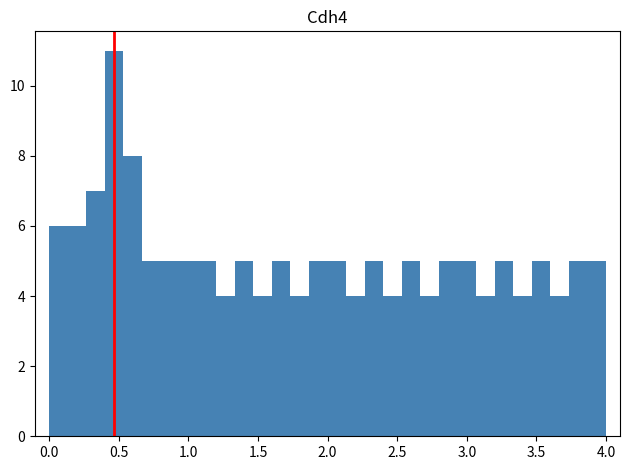

Read against the x-axis, roughly where is the centre of the tallest bar?

0.45